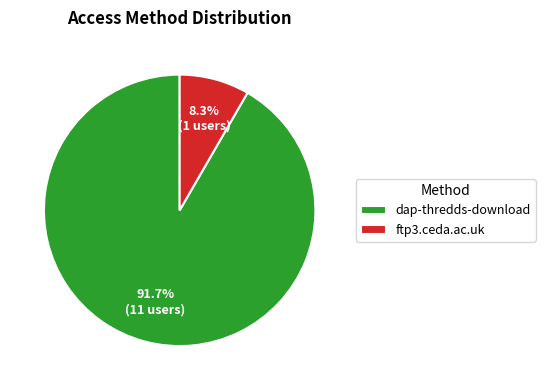

Count the number of slices in the pie.

2